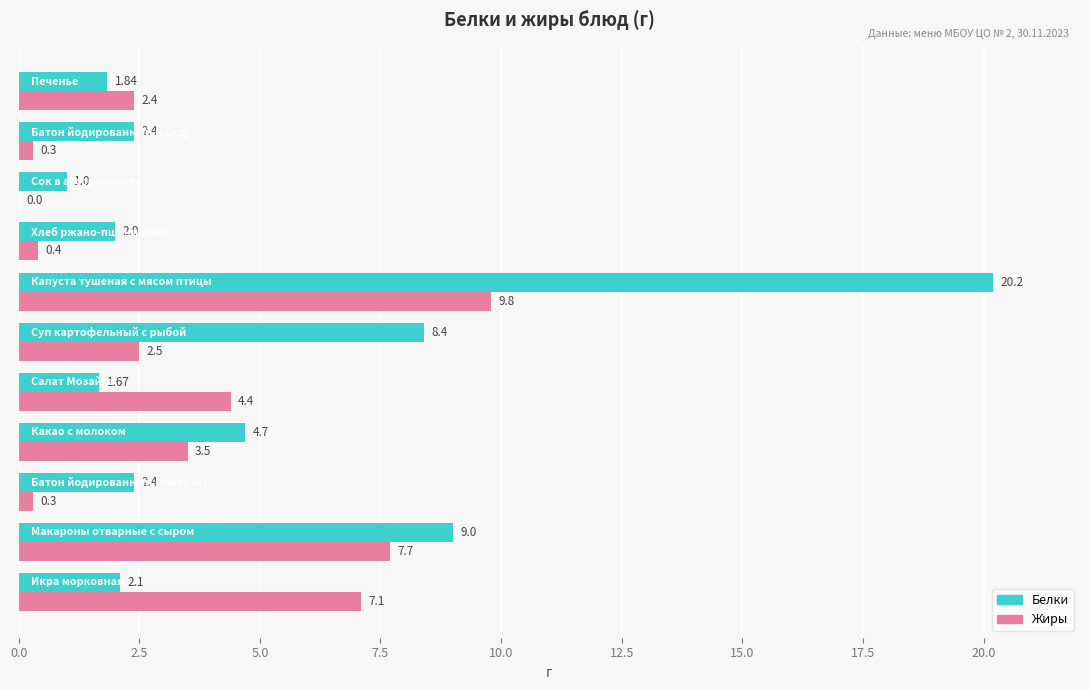

Which series has the largest total across all categories?

Белки